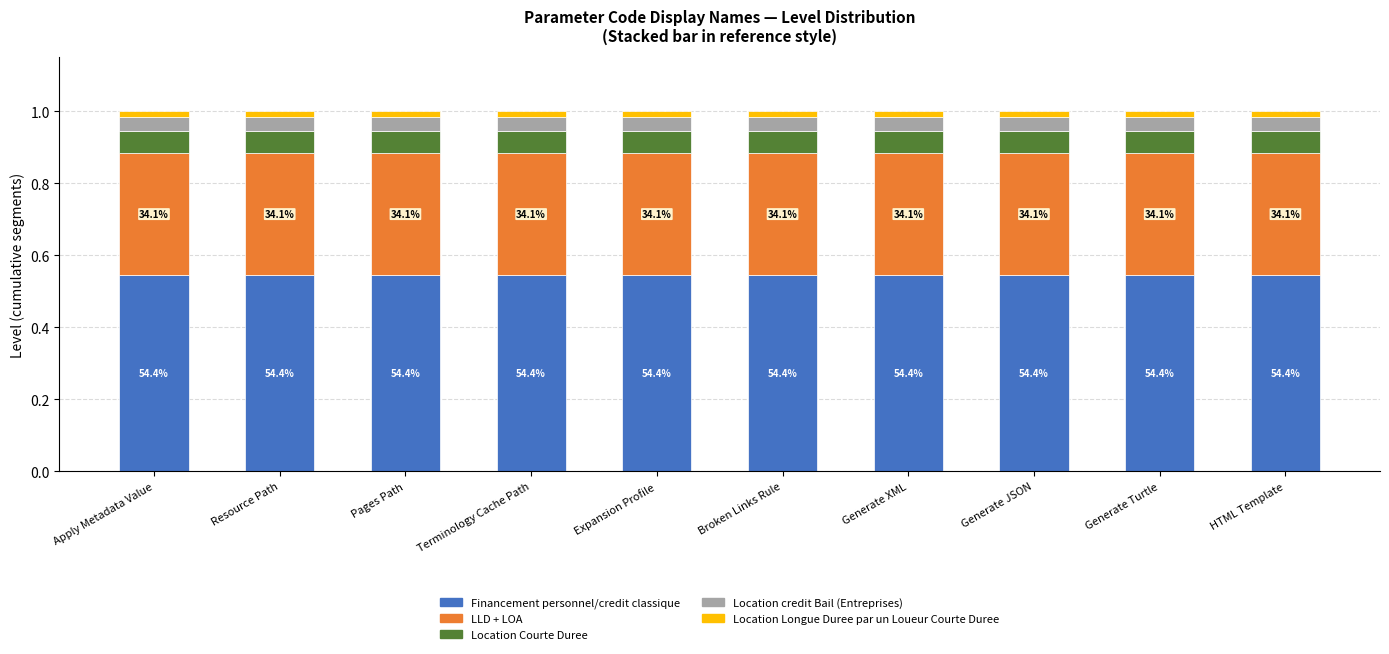

Is it true that Financement personnel/credit classique equals 0.2 at Expansion Profile?

False